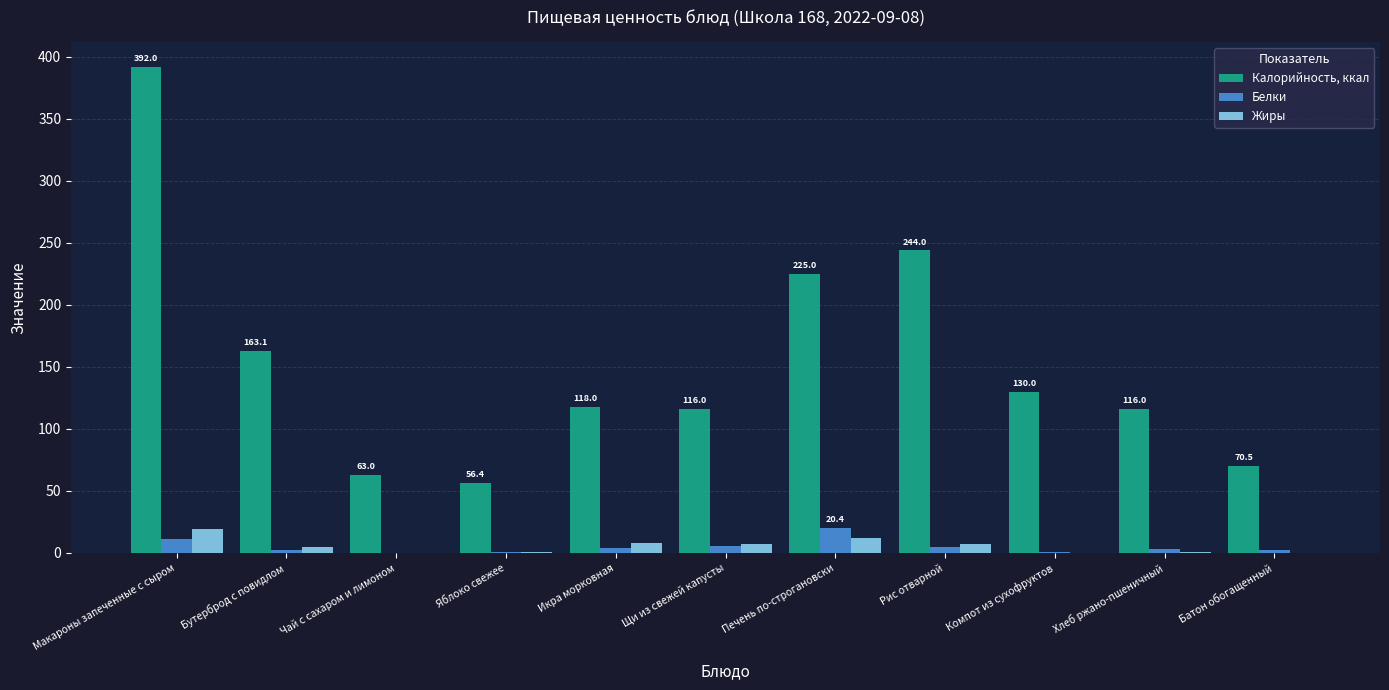

Where does the Белки series first go above 2?

Макароны запеченные с сыром